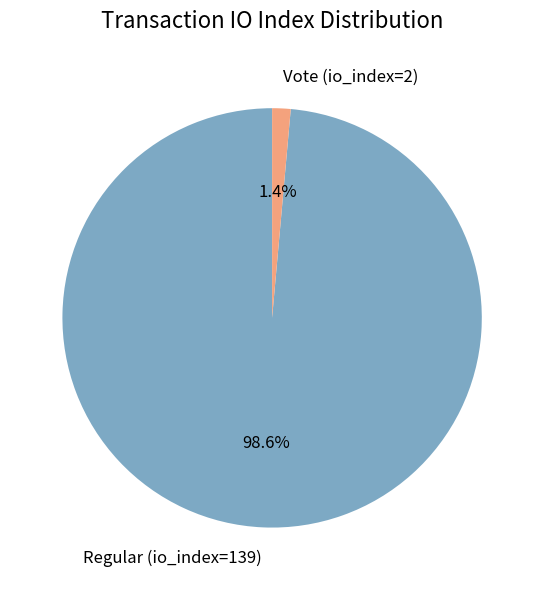

Which slice represents more than half of the pie?

Regular (io_index=139)